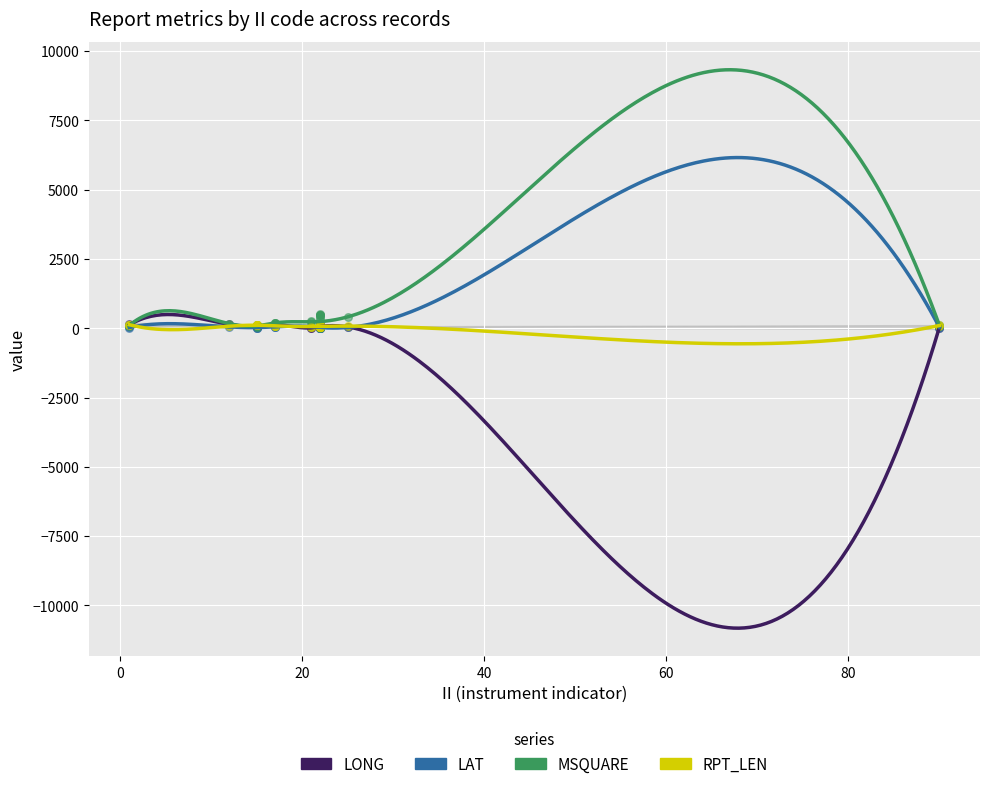

What is the total value across all series at 17?

466.2